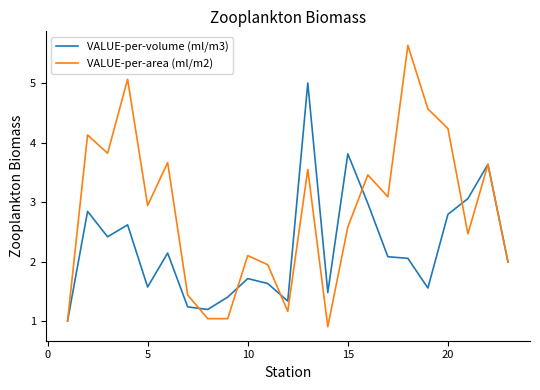

What is the difference between the maximum and minimum values in the VALUE-per-area (ml/m2) series?

4.7